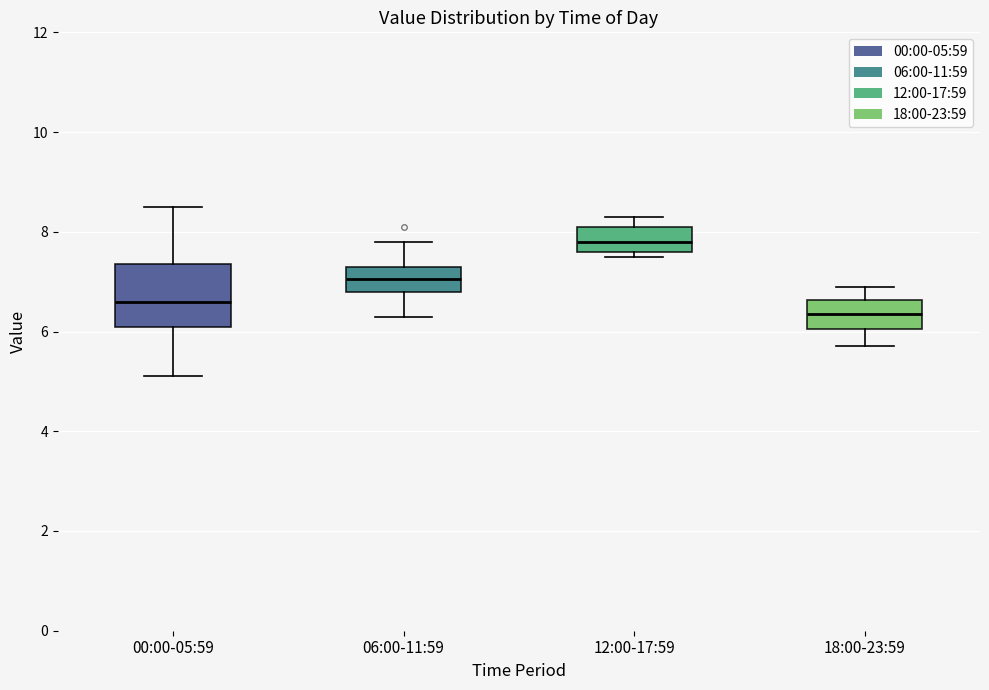

Where does the median line of the box for 12:00-17:59 sit on the y-axis? The values are not printed on the chart, so give them approximately, as read against the axis.

7.8